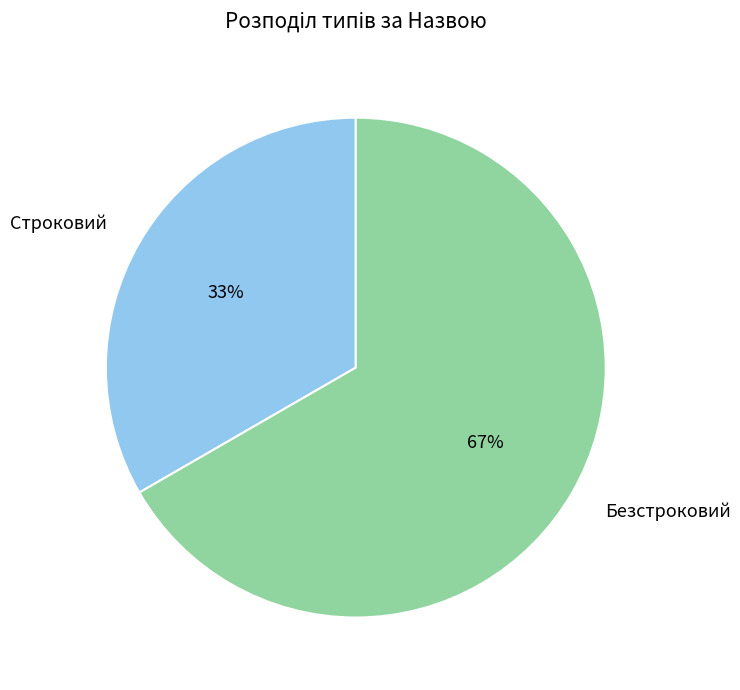

To the nearest percent, what percentage of the pie is Строковий?

33%